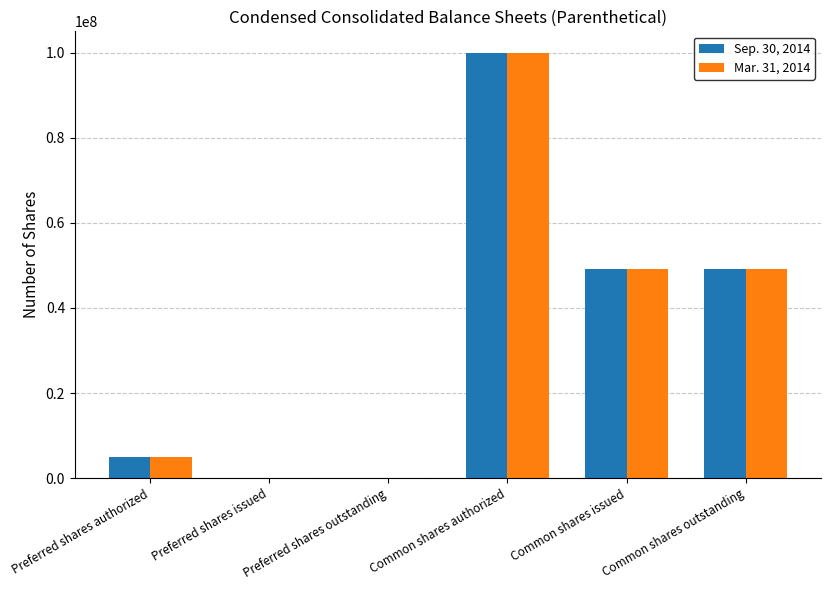

True or false: Sep. 30, 2014 has a value of 0 at Preferred shares outstanding.

True